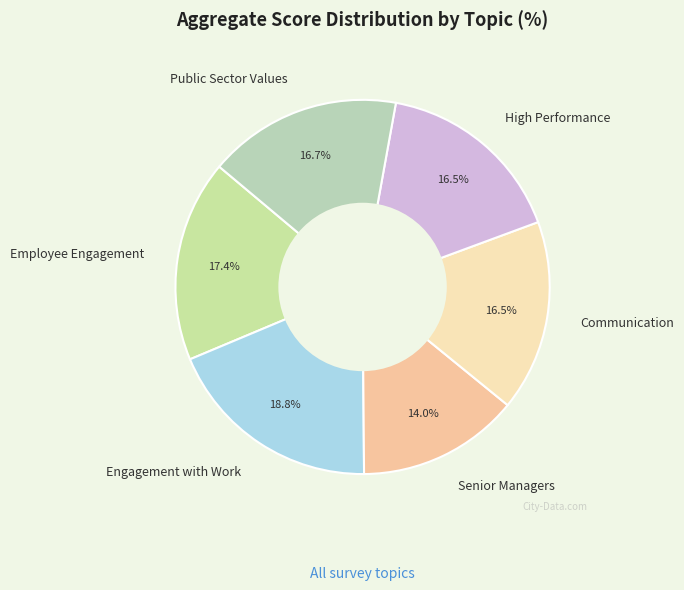

Is the sum of Employee Engagement and Communication greater than half?

No